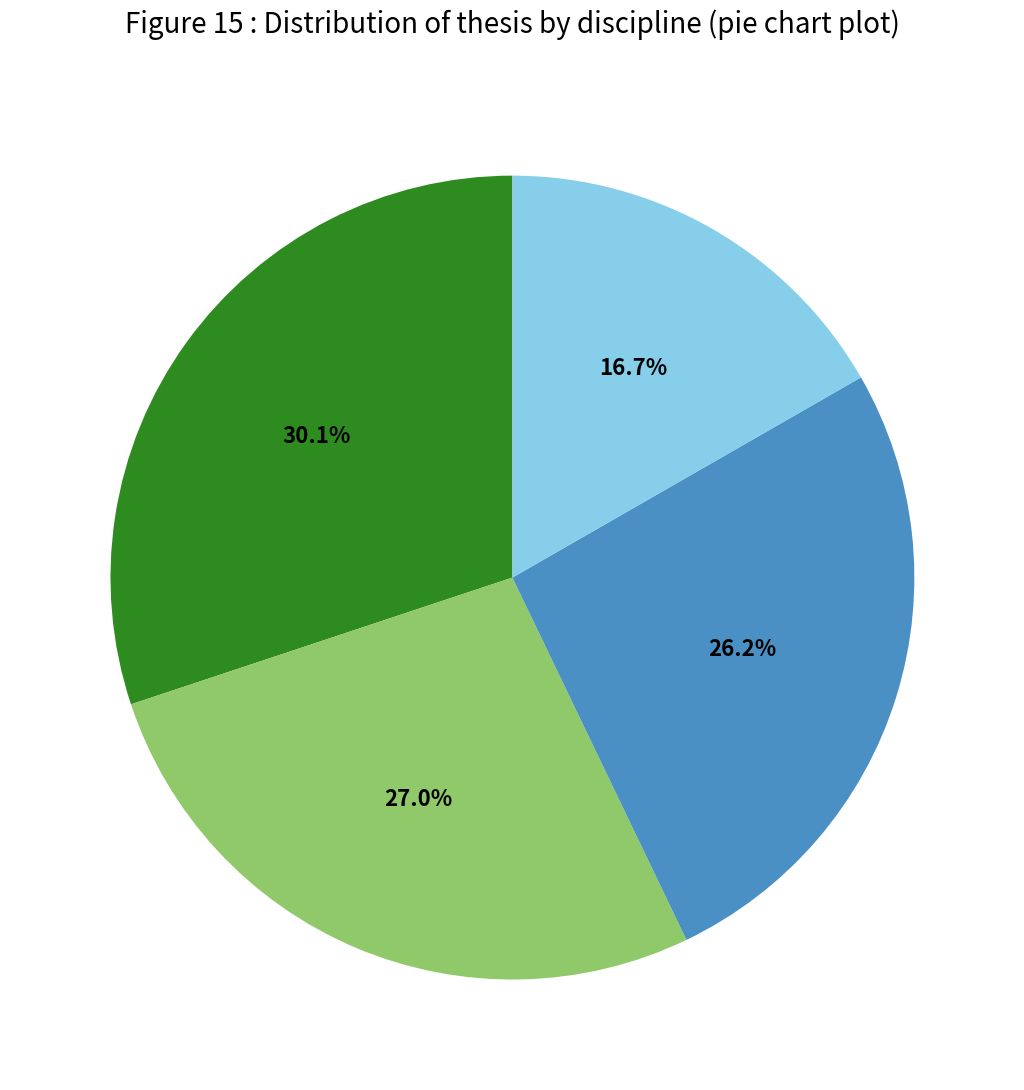

How many segments does this pie chart have?

4